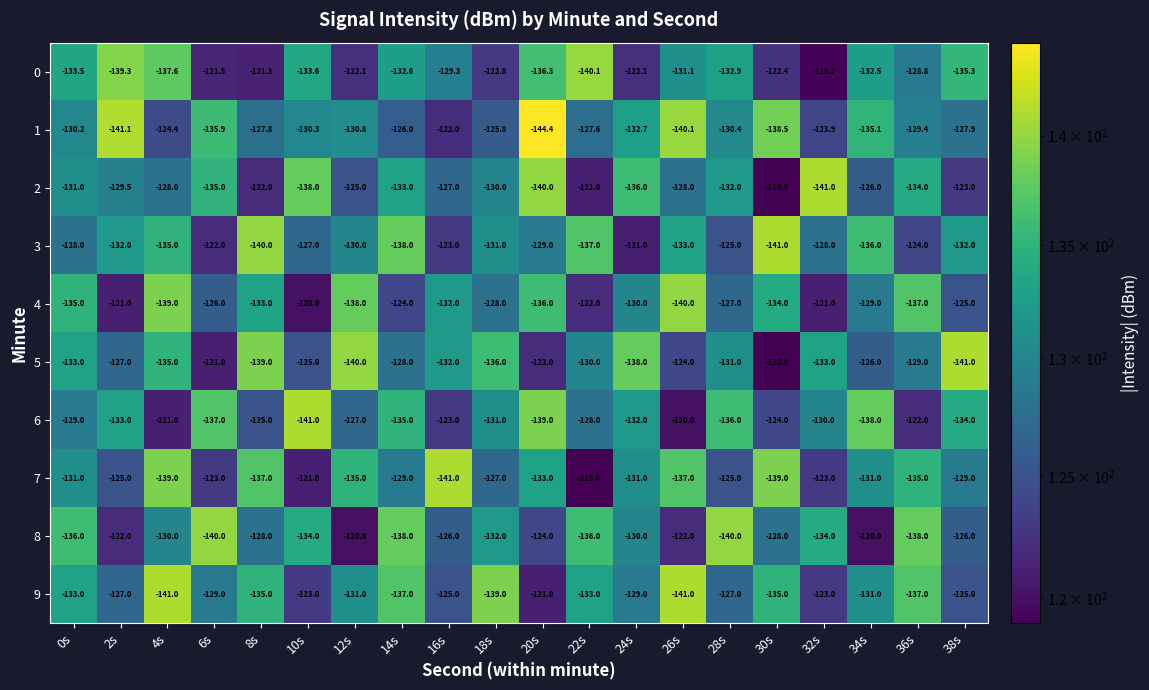

What is the difference between the highest and lowest values at 10s?

21.0